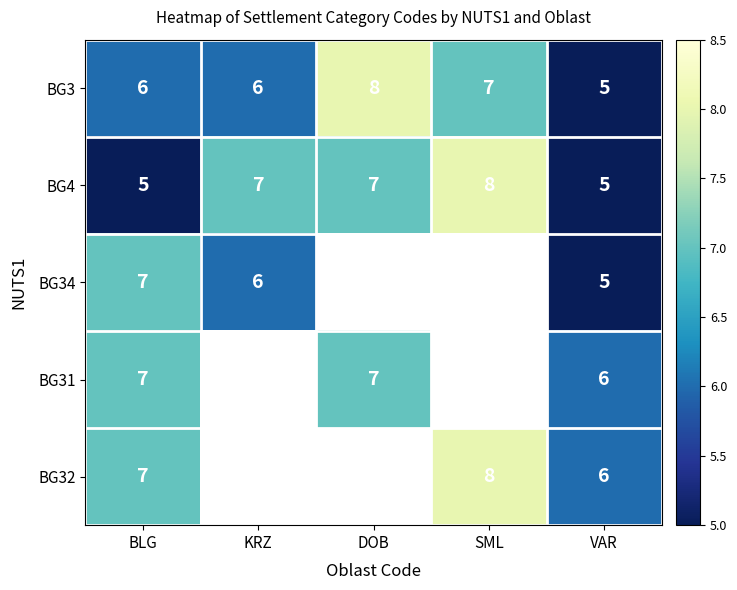

True or false: BG31 has a value of 7 at BLG.

True